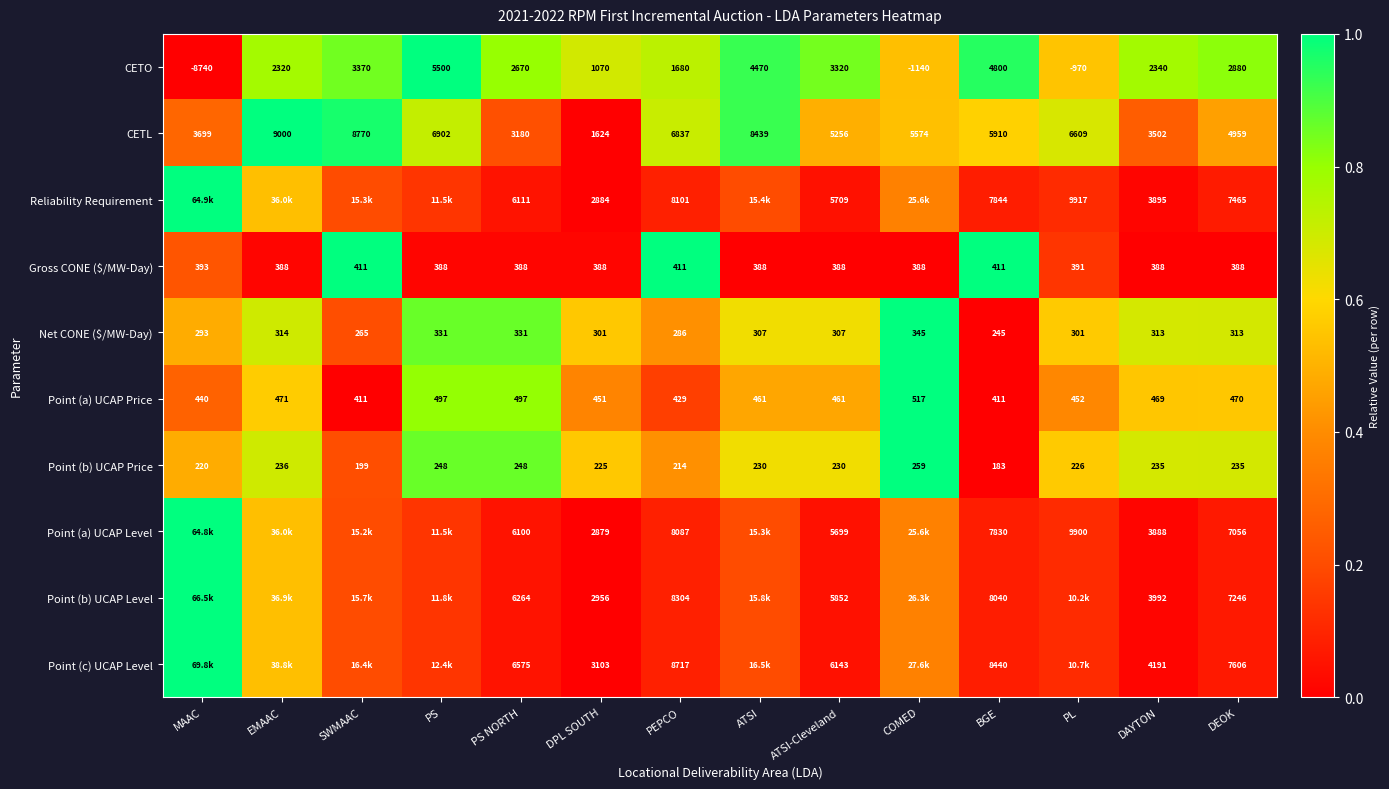

Is the value of CETO at DAYTON greater than the value of CETL at COMED?

No